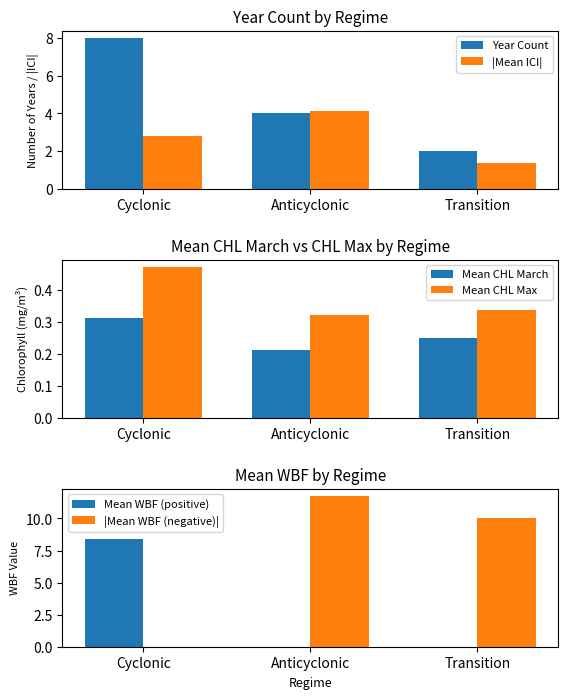

Which label corresponds to the largest value in the chart?

Anticyclonic